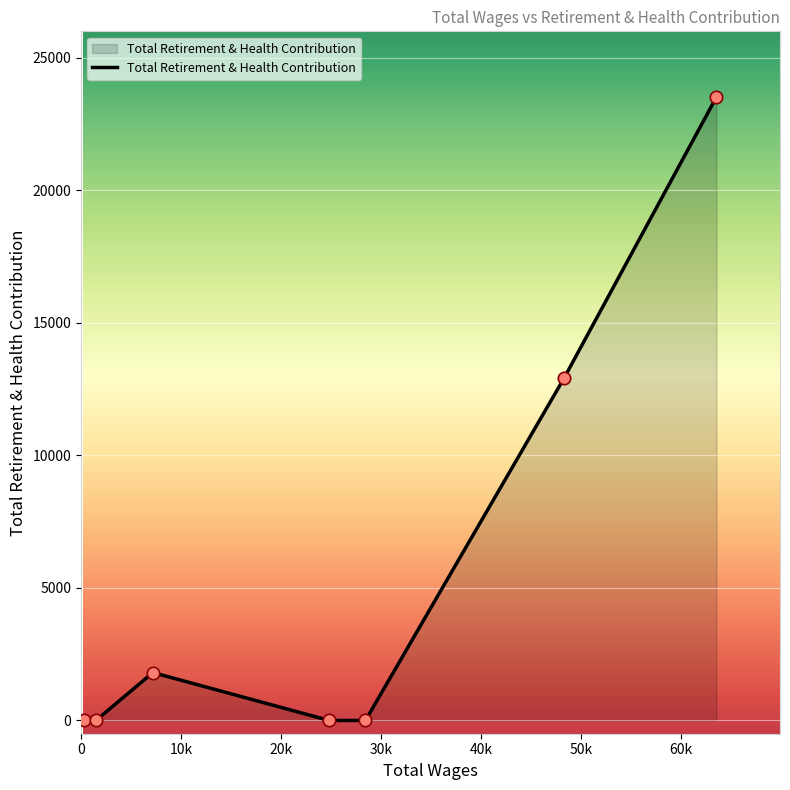

What is the maximum value shown in the chart?

23522